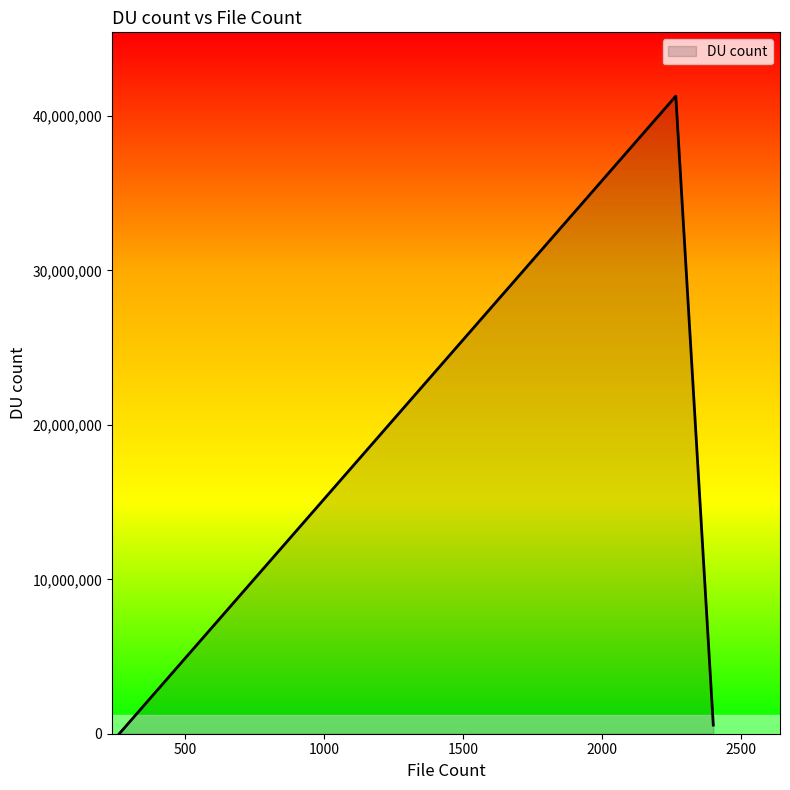

What is the maximum value shown in the chart?

41293880